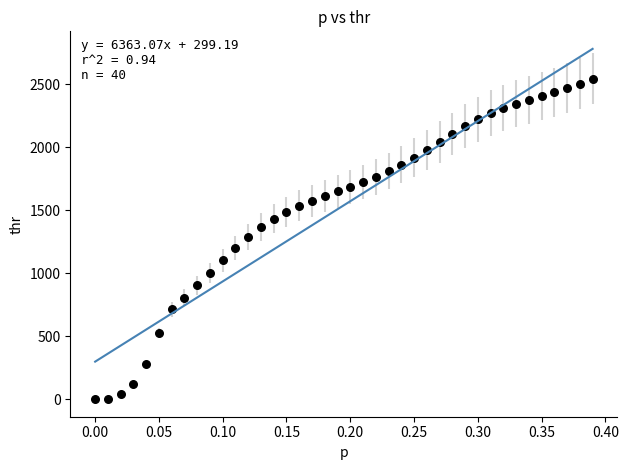

What is the range of X values (max minus min)?

0.4